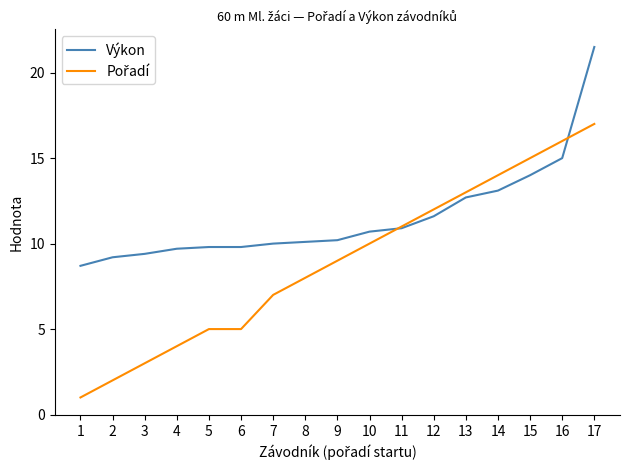

Which series has the largest total across all categories?

Výkon